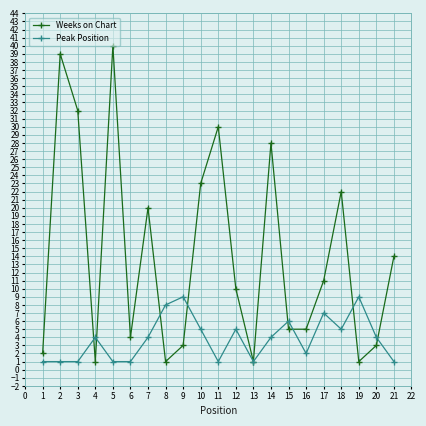

The value of Peak Position at 13 is 1. True or false?

True